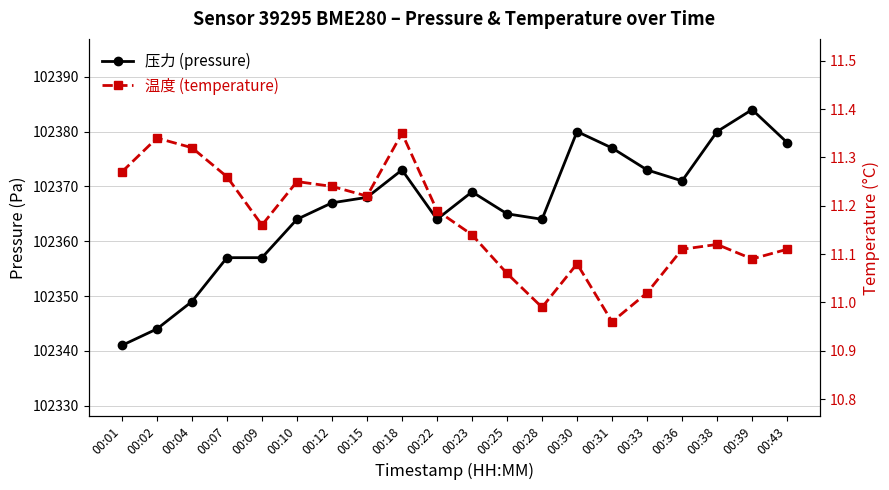

Is it true that pressure equals 102364.0 at 00:28?

True